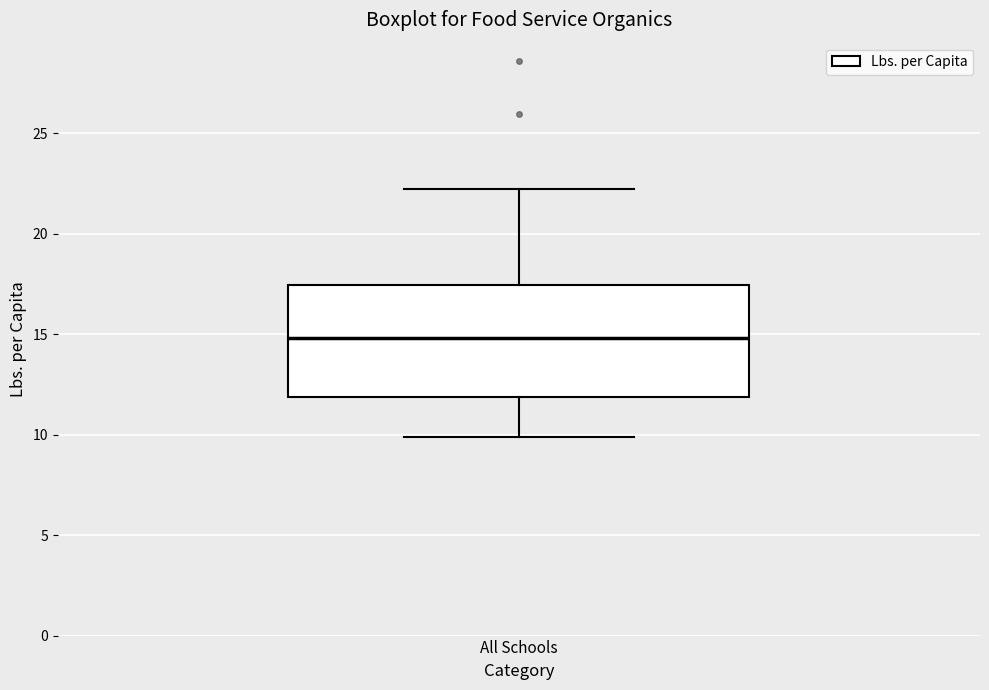

Transcribe this box plot: give where the median line is, the range the box spans, and where the two whiskers end, as read against the y-axis. The values are not printed on the chart, so give them approximately, as read against the axis.

median 15.0, box 12.0 to 17.5, whiskers 10.0 to 22.0